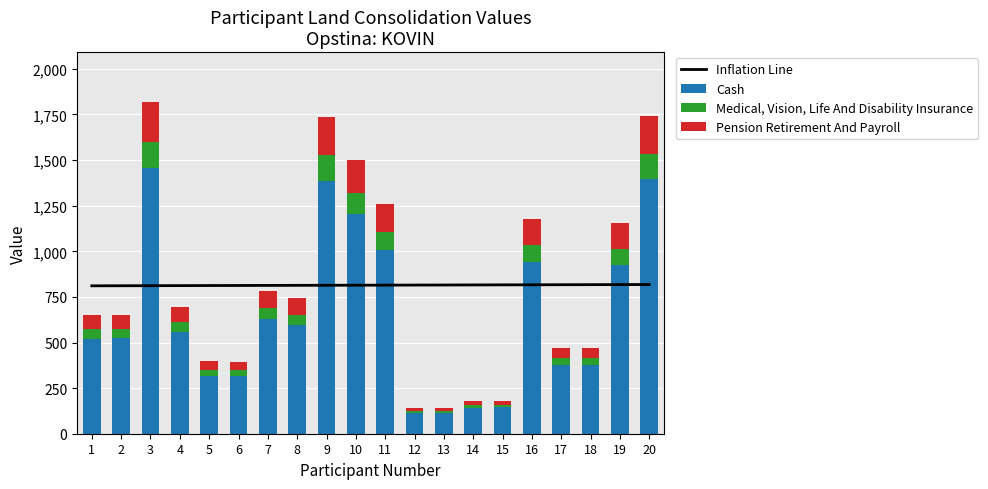

Between 16 and 19, which is larger?

19